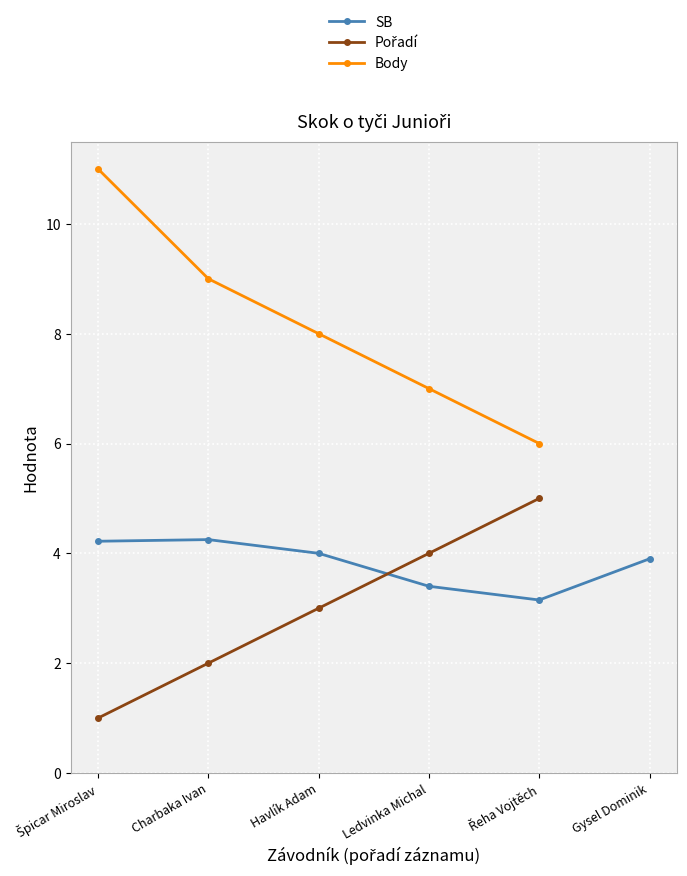

True or false: Pořadí and Body cross at least once.

False